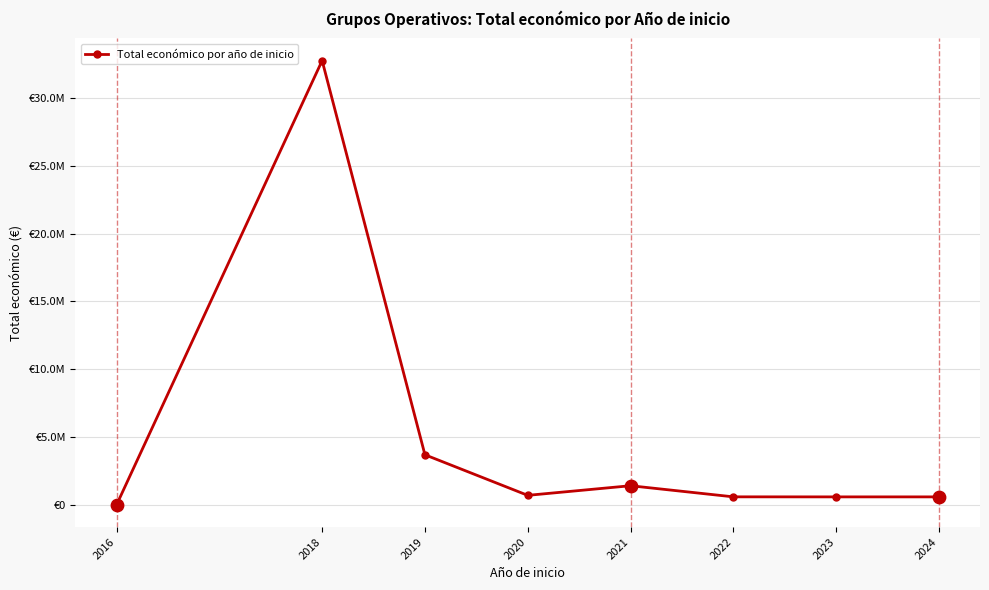

Approximately how many times larger is the value at 2019 compared to 2023?

6.2